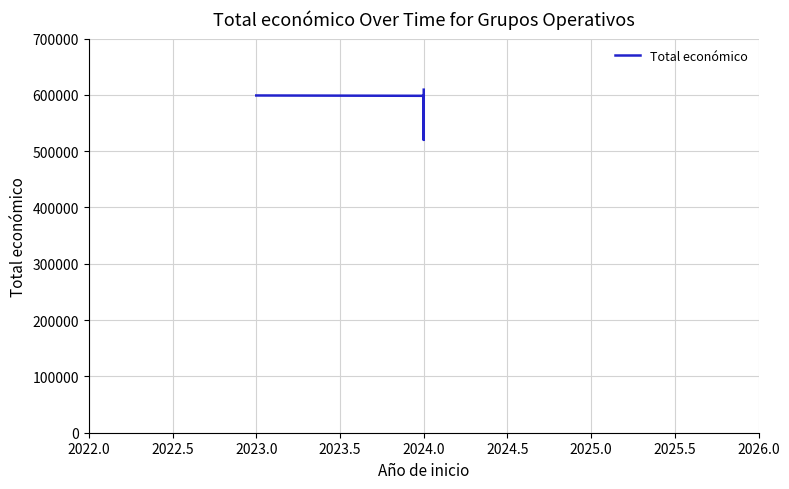

How many interior local valleys (lower than both neighbors) does the data have?

1